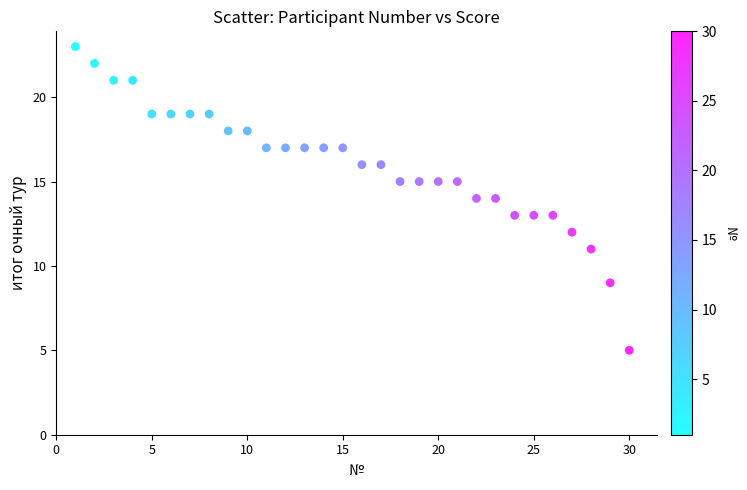

What is the range of Y values (max minus min)?

18